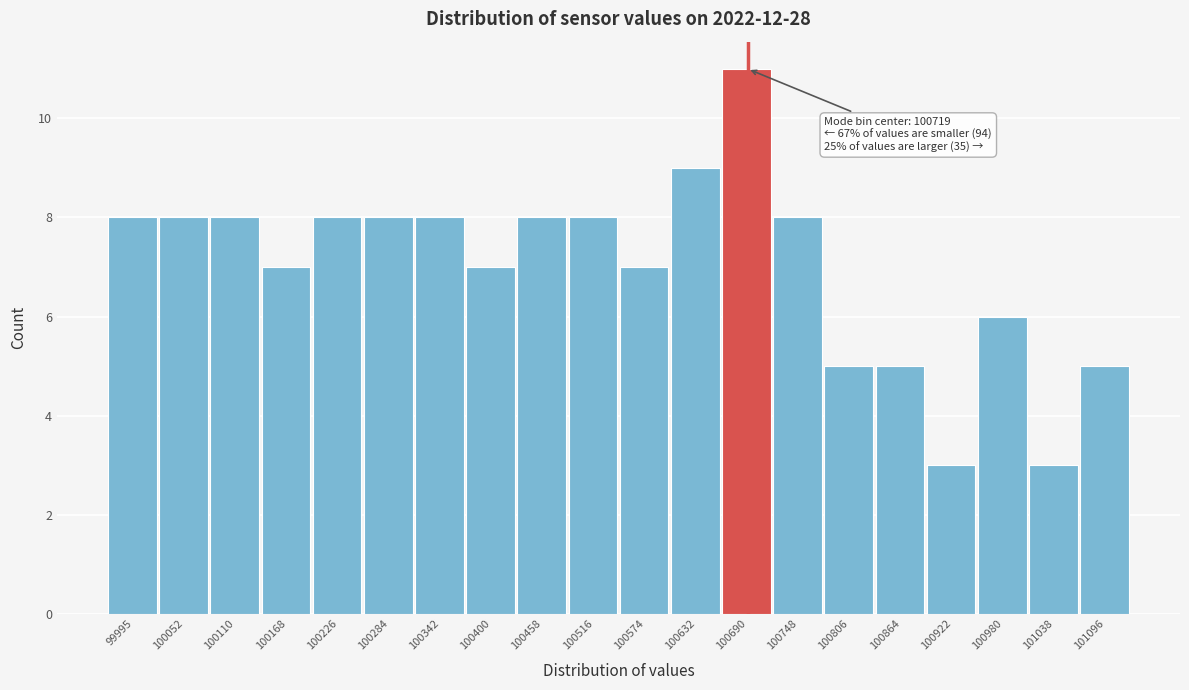

Reading left to right, what are all the values shown in this chart?

99995=8	100052=8	100110=8	100168=7	100226=8	100284=8	100342=8	100400=7	100458=8	100516=8	100574=7	100632=9	100690=11	100748=8	100806=5	100864=5	100922=3	100980=6	101038=3	101096=5